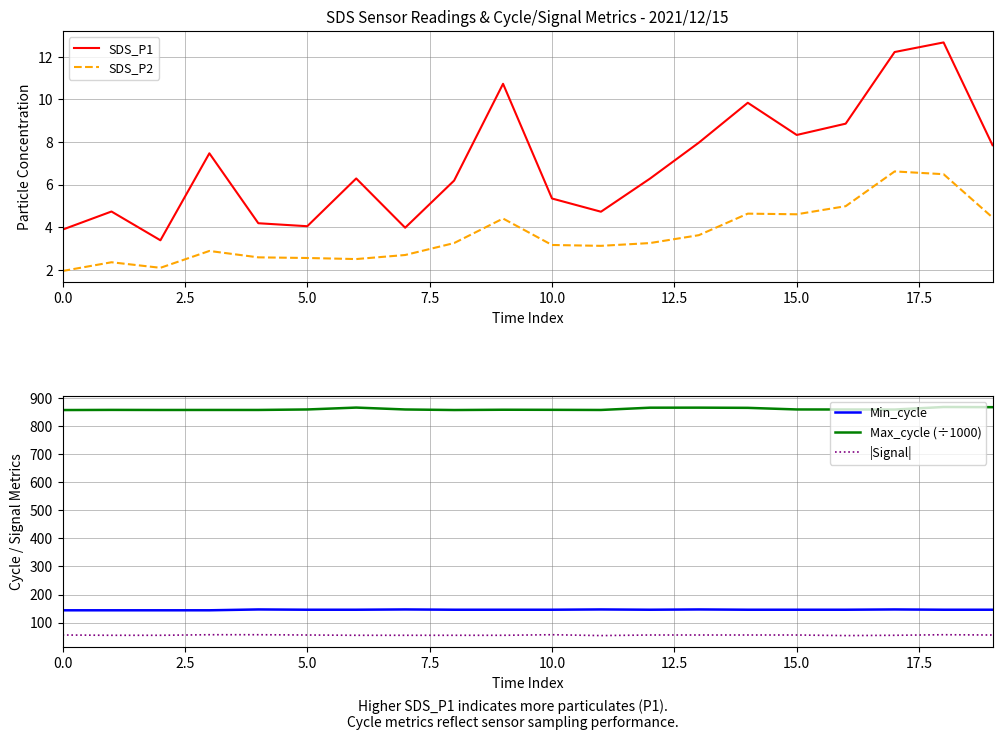

Which series has the largest total across all categories?

Max_cycle (÷1000)